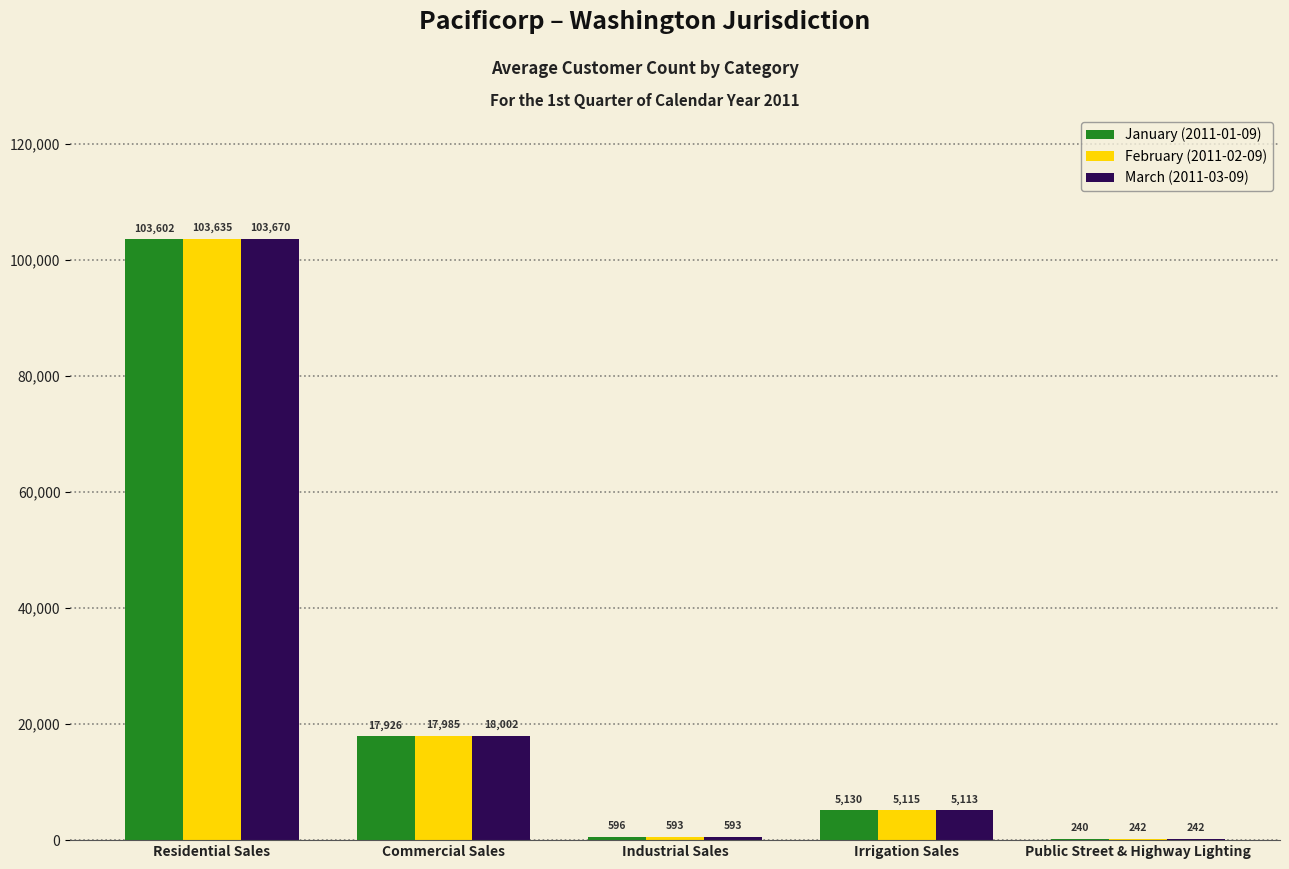

What is the total value across all series at Irrigation Sales?

15358